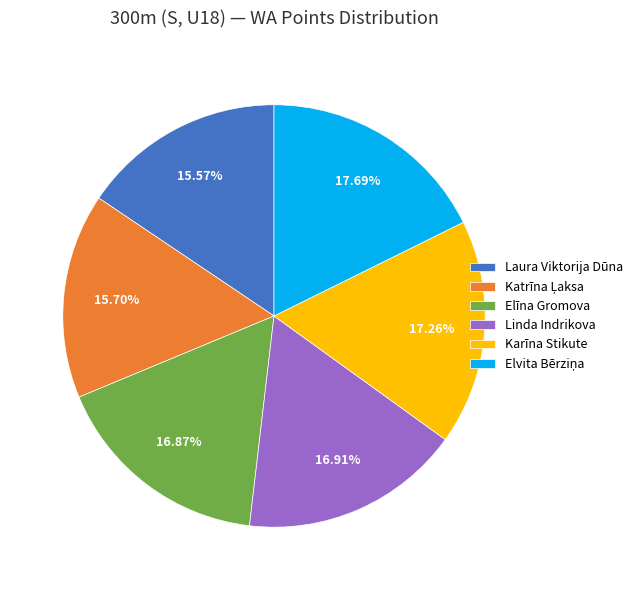

What is the ratio of the value at Elīna Gromova to the value at Linda Indrikova?

1.0